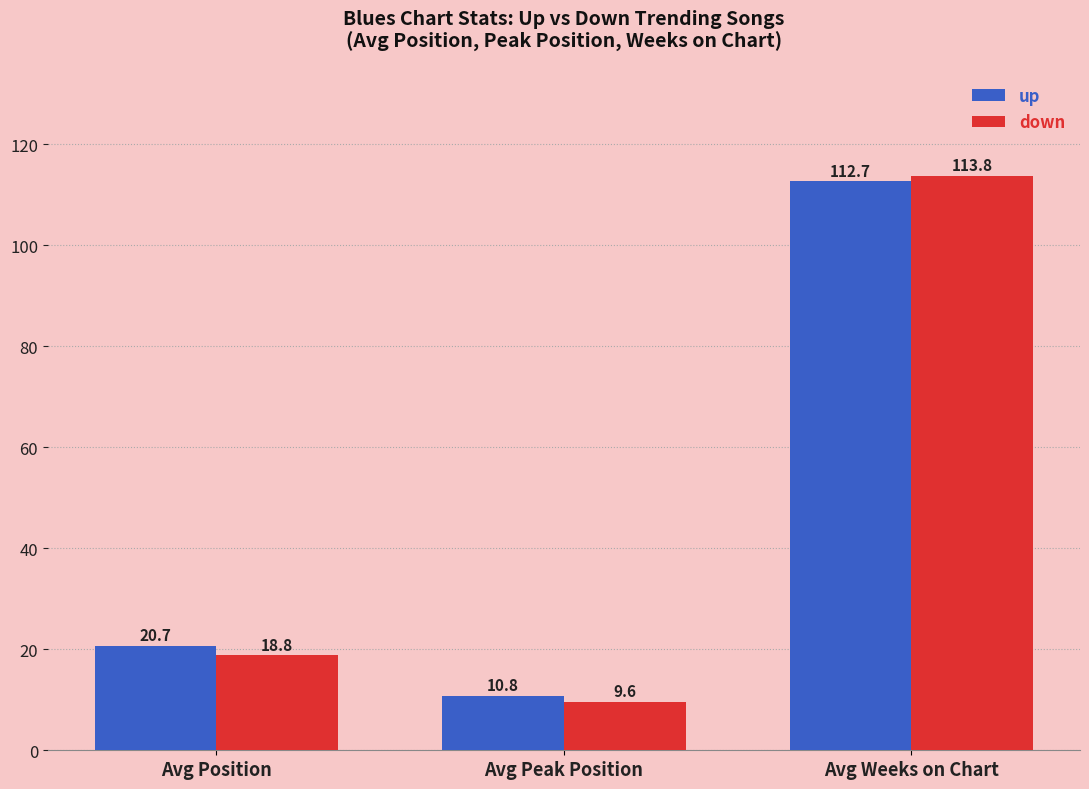

True or false: up has a value of 112.7 at Avg Weeks on Chart.

True